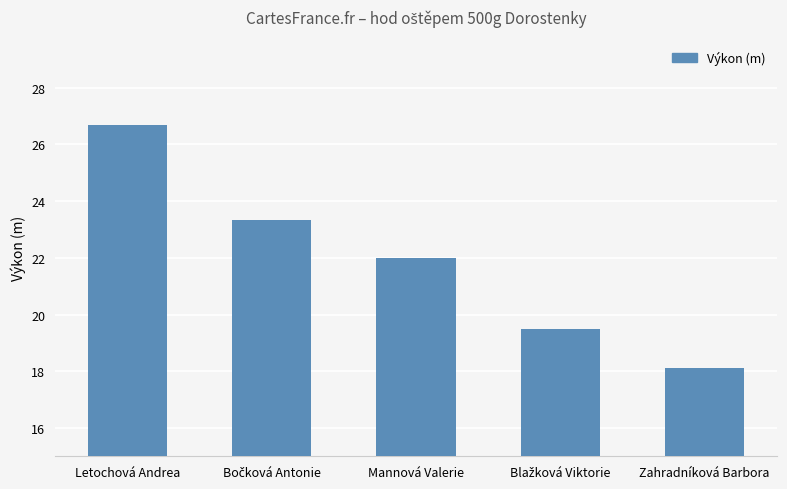

What is the difference between the maximum and minimum values?

8.6